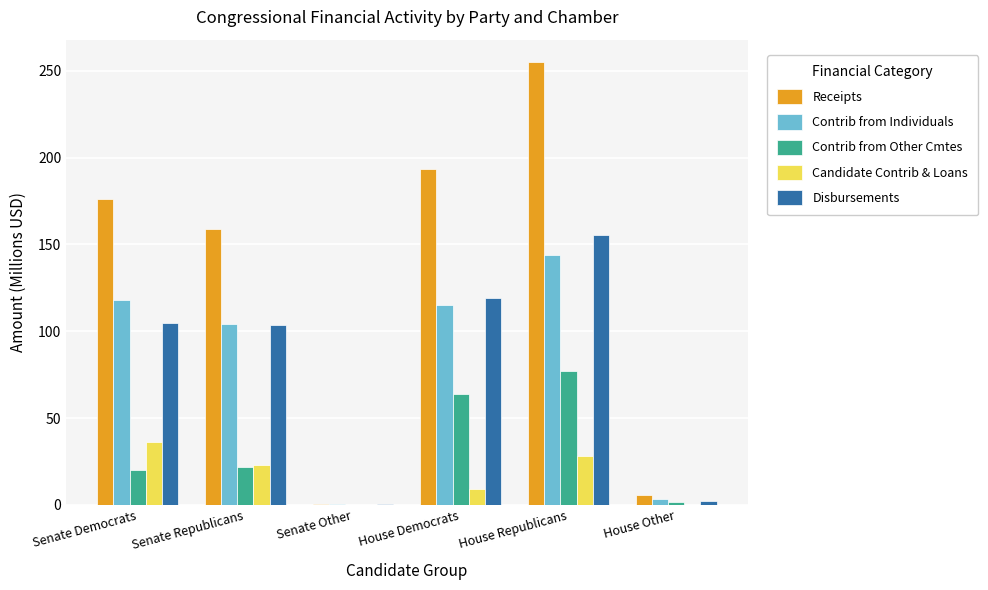

Read the Contrib from Individuals value at House Republicans.

144.1